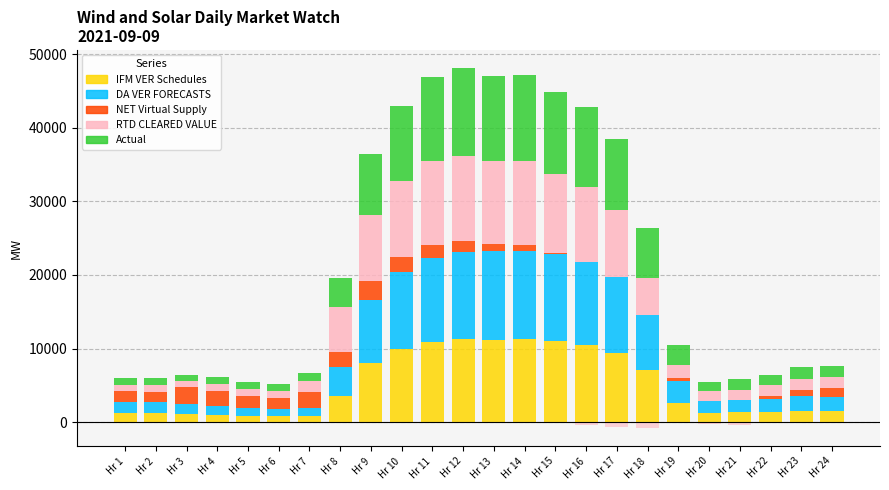

Is the value of Actual at Hr 7 greater than the value of NET Virtual Supply at Hr 9?

No